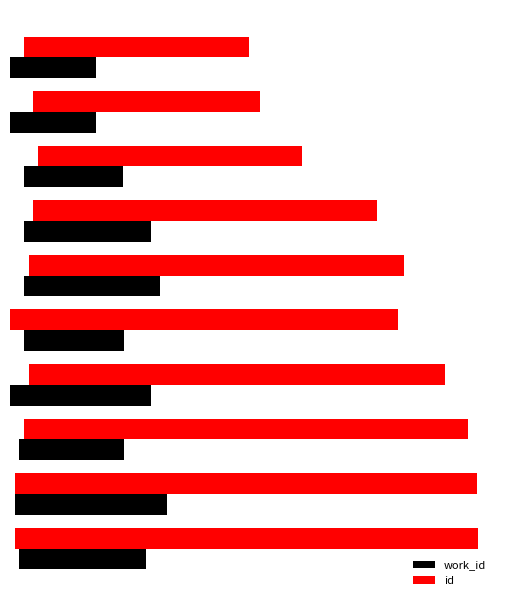

Is it true that work_id equals 29.4 at 80?

True